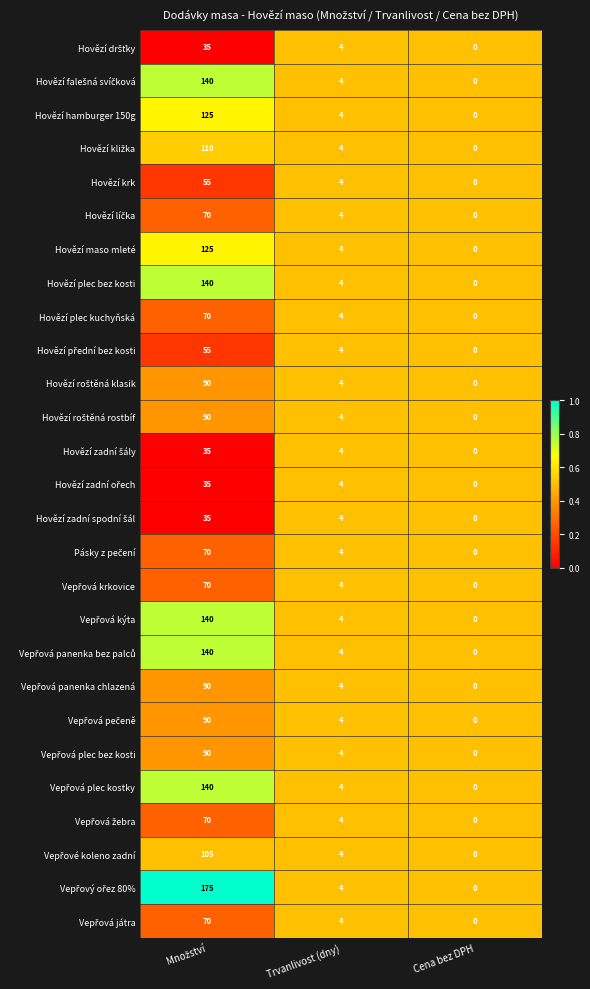

What is the sum of the Hovězí hamburger 150g values at Cena bez DPH and Trvanlivost (dny)?

4